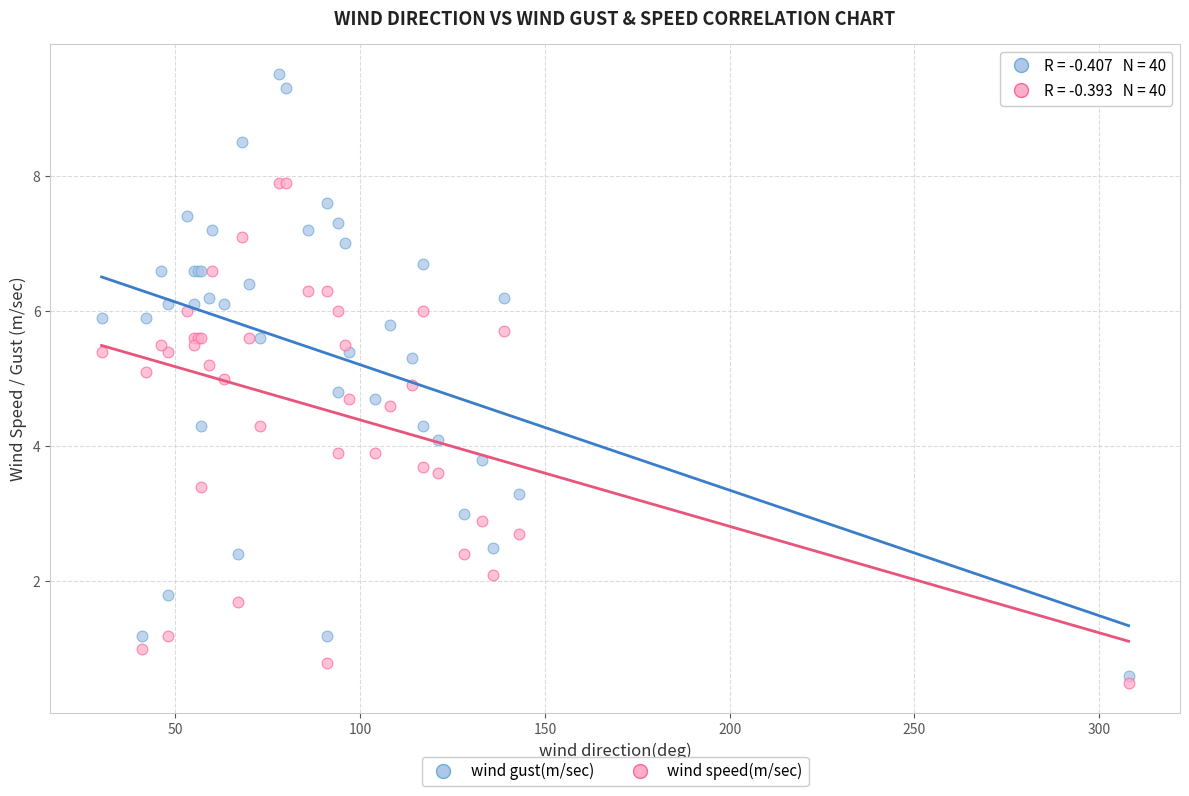

Which series reaches the maximum Y coordinate?

wind gust(m/sec)